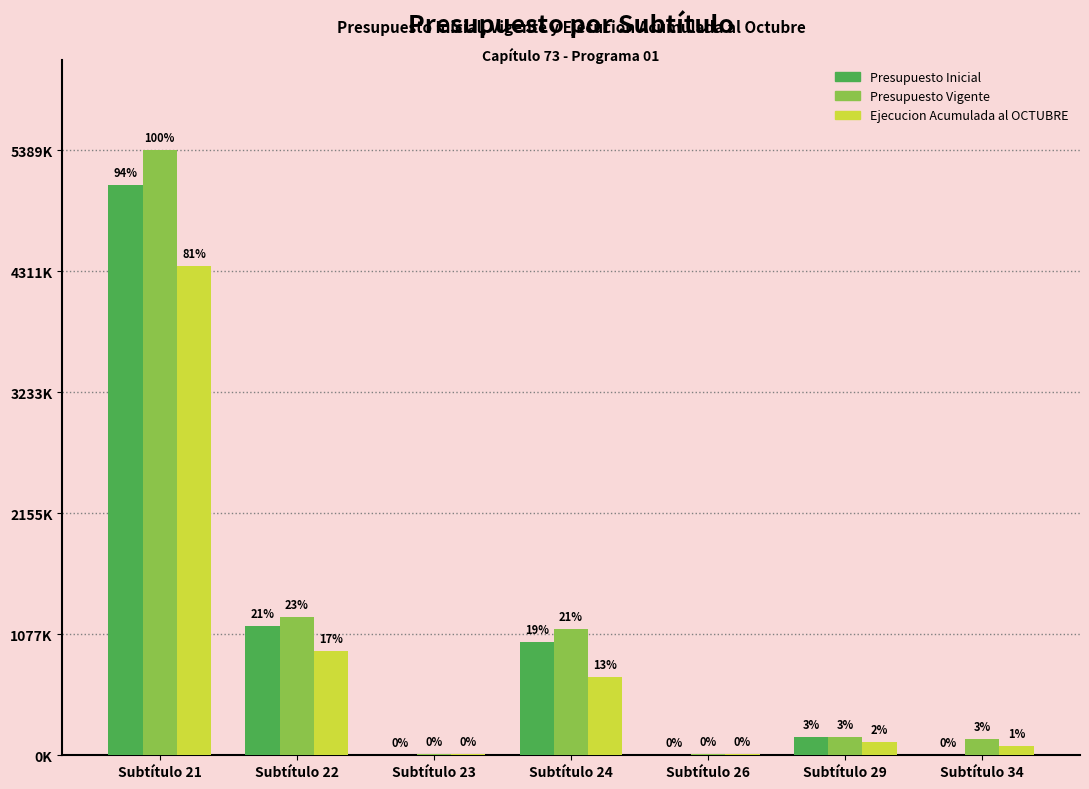

At which label is Presupuesto Inicial closest to 2540006?

Subtítulo 22